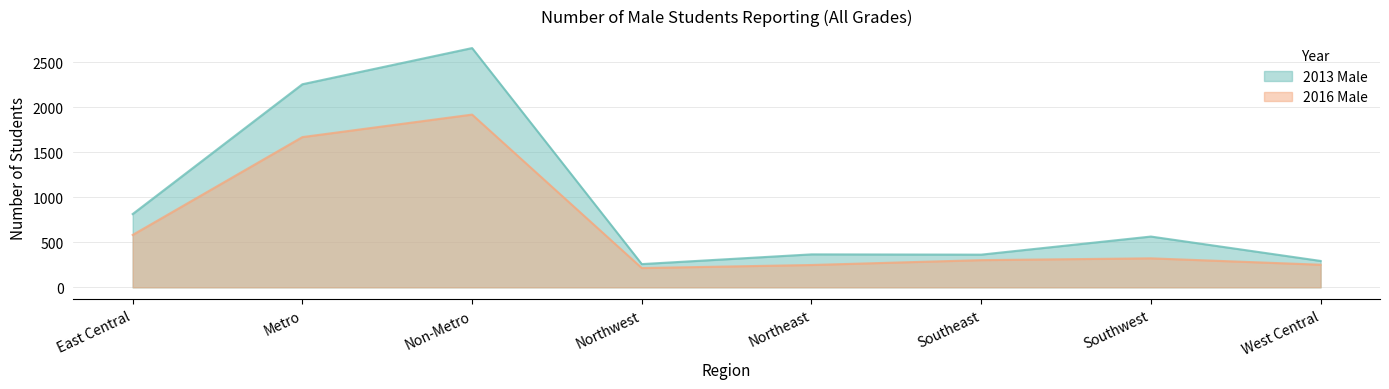

Count the number of data series in this chart.

2